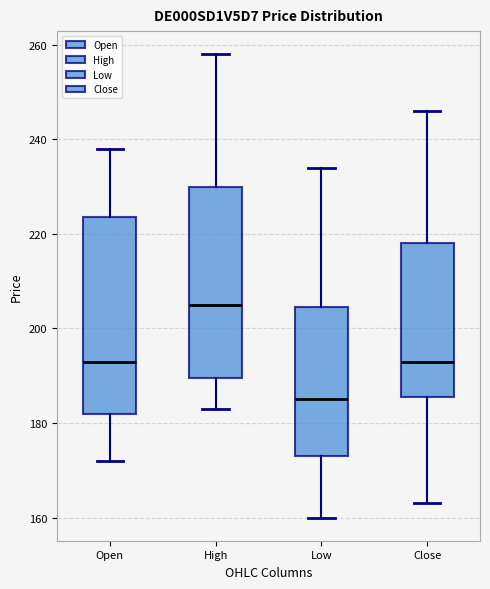

Reading left to right, read every box against the y-axis: the position of its median line, the range the box covers, and the ends of its whiskers. The values are not printed on the chart, so give them approximately, as read against the axis.

Open: median 194, box 182 to 224, whiskers 172 to 238
High: median 206, box 190 to 230, whiskers 184 to 258
Low: median 186, box 174 to 204, whiskers 160 to 234
Close: median 194, box 186 to 218, whiskers 164 to 246